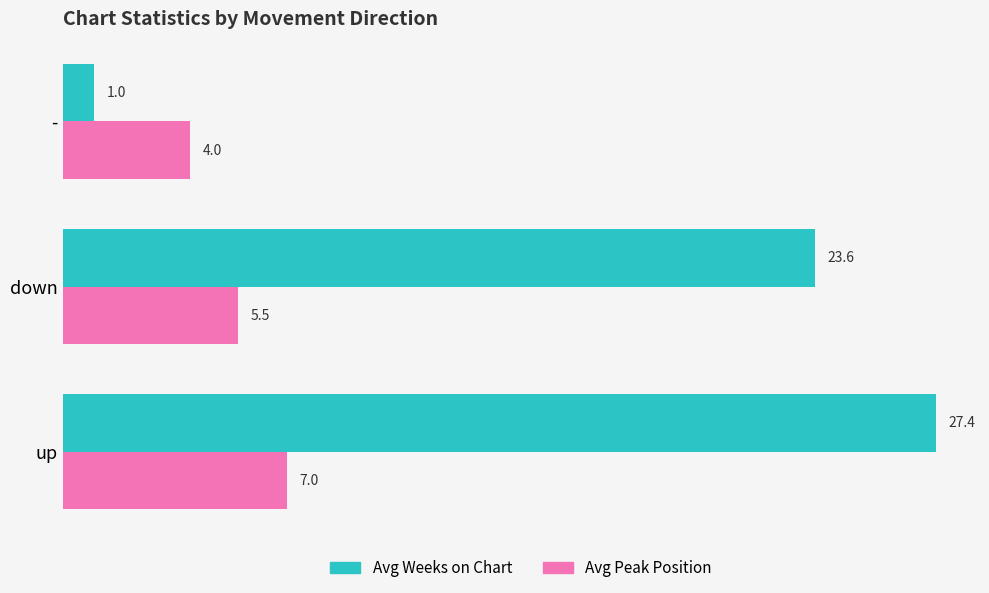

Which series has the widest spread of values?

Avg Weeks on Chart